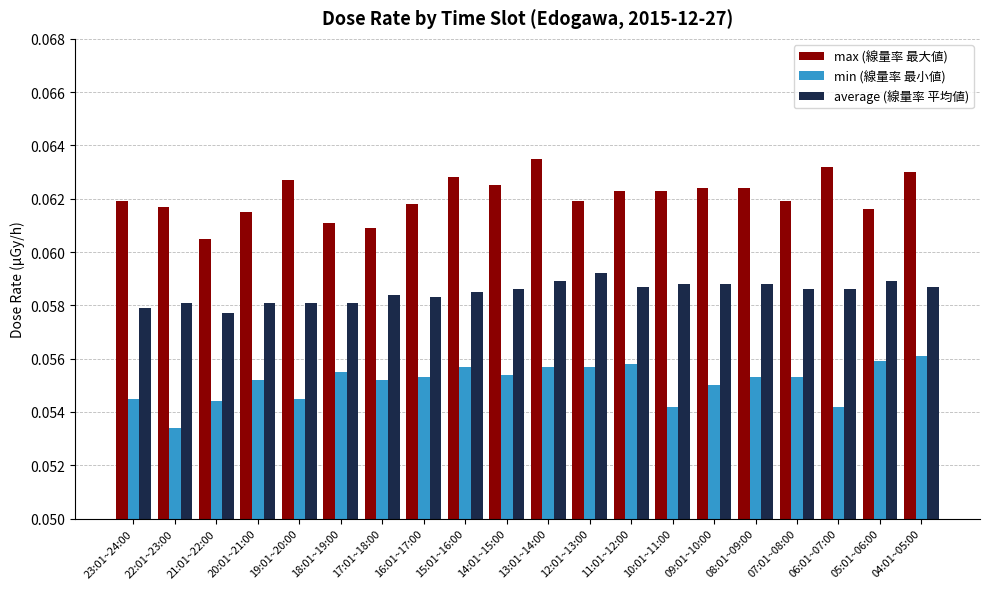

How many series are shown in this chart?

3